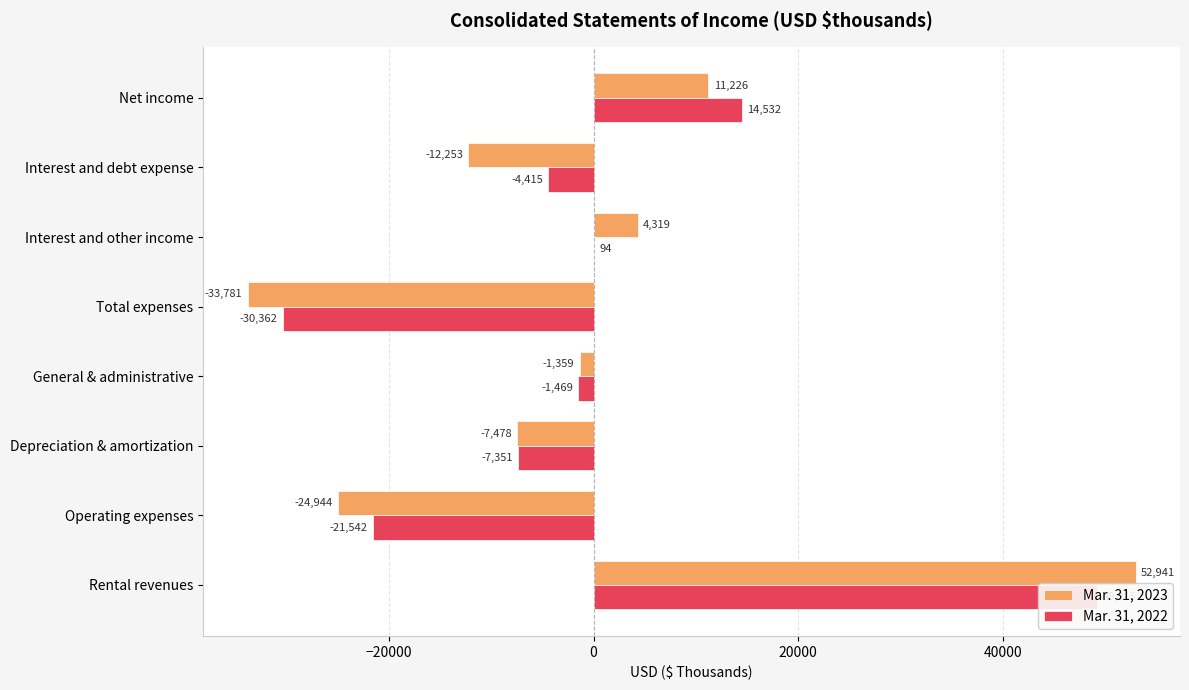

Reading left to right, list all the values displayed in this chart.

Mar. 31, 2023: 52941	-24944	-7478	-1359	-33781	4319	-12253	11226
Mar. 31, 2022: 49215	-21542	-7351	-1469	-30362	94	-4415	14532